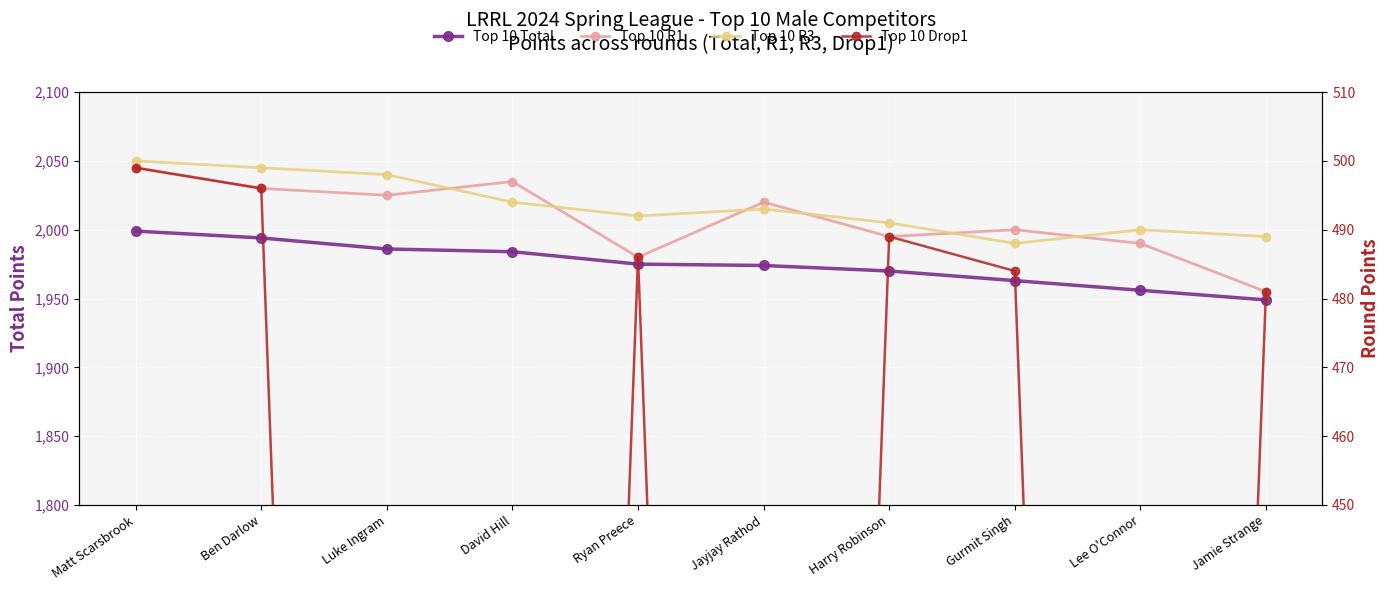

Reading left to right, extract all data points from this chart.

Top 10 Total: Matt Scarsbrook=1999	Ben Darlow=1994	Luke Ingram=1986	David Hill=1984	Ryan Preece=1975	Jayjay Rathod=1974	Harry Robinson=1970	Gurmit Singh=1963	Lee O'Connor=1956	Jamie Strange=1949
Top 10 R1: Matt Scarsbrook=499	Ben Darlow=496	Luke Ingram=495	David Hill=497	Ryan Preece=486	Jayjay Rathod=494	Harry Robinson=489	Gurmit Singh=490	Lee O'Connor=488	Jamie Strange=481
Top 10 R3: Matt Scarsbrook=500	Ben Darlow=499	Luke Ingram=498	David Hill=494	Ryan Preece=492	Jayjay Rathod=493	Harry Robinson=491	Gurmit Singh=488	Lee O'Connor=490	Jamie Strange=489
Top 10 Drop1: Matt Scarsbrook=499	Ben Darlow=496	Luke Ingram=0	David Hill=0	Ryan Preece=486	Jayjay Rathod=0	Harry Robinson=489	Gurmit Singh=484	Lee O'Connor=0	Jamie Strange=481